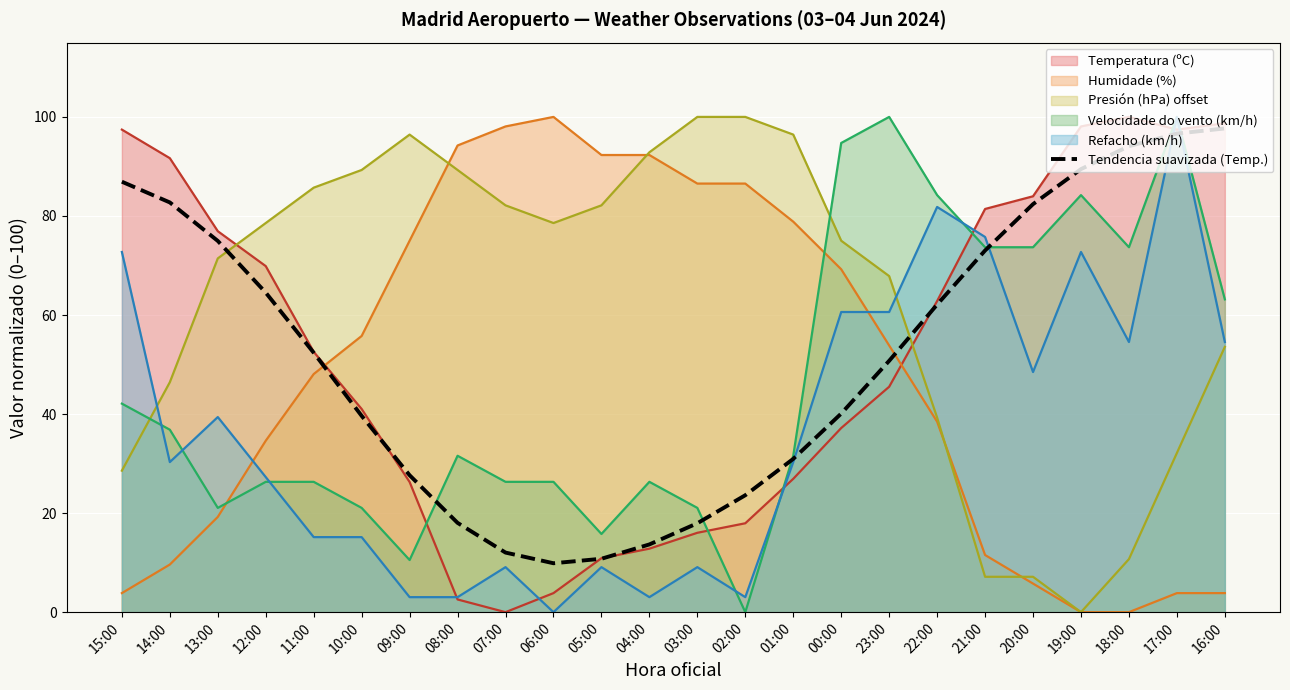

Between 16:00 and 22:00, which is larger?

16:00